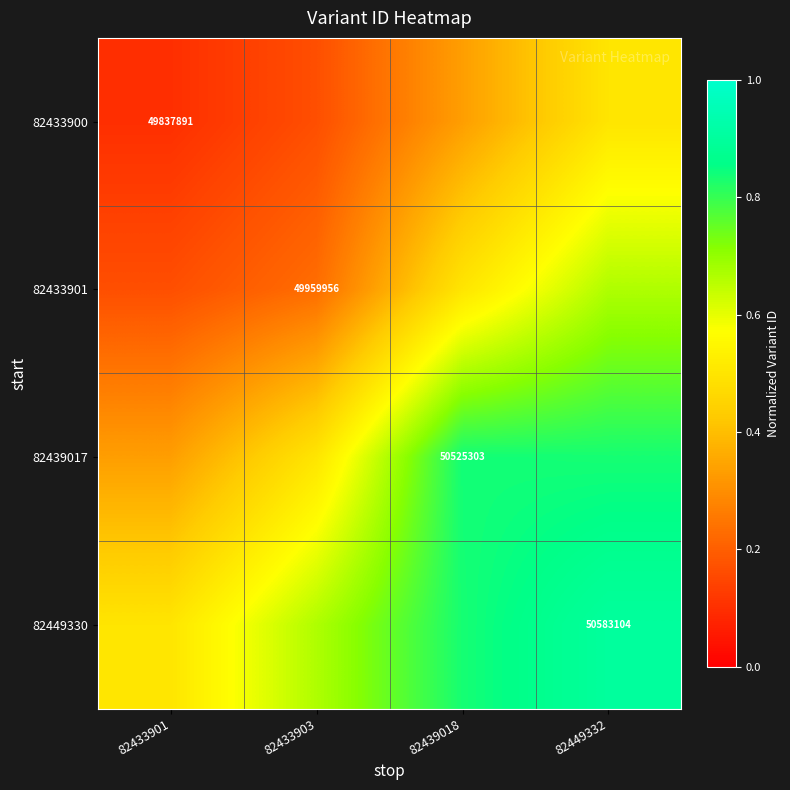

Is the value of 82433901 at 82433903 greater than the value of 82433900 at 82433901?

Yes